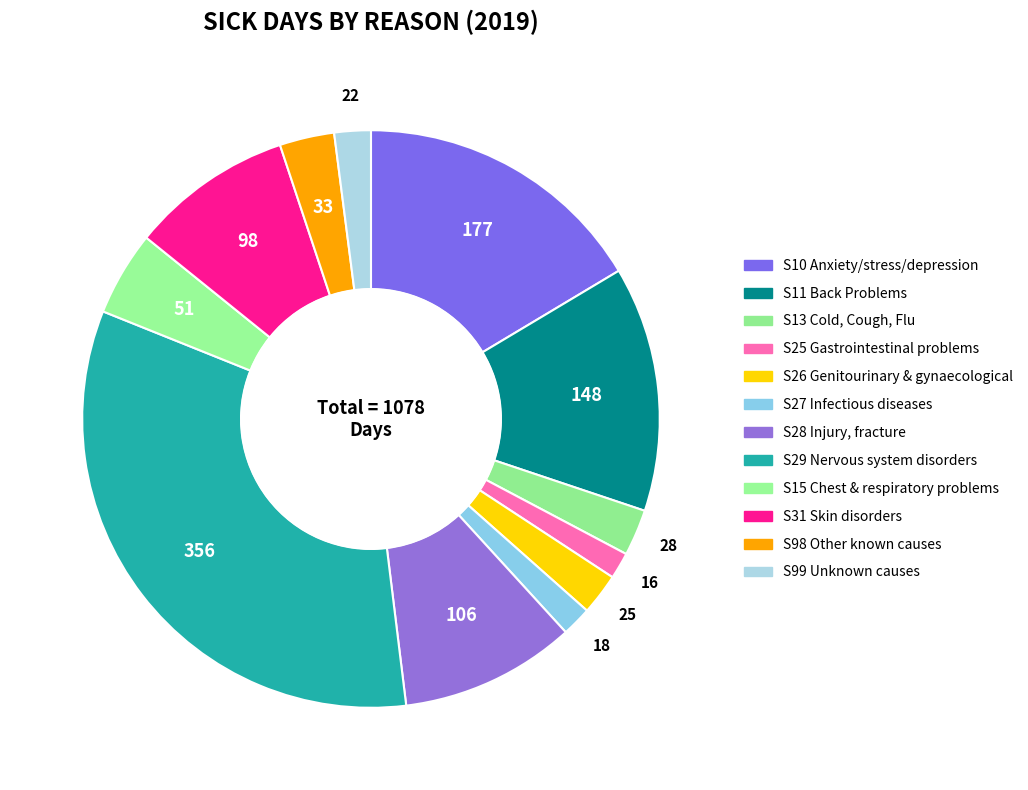

Count the number of slices in the pie.

12